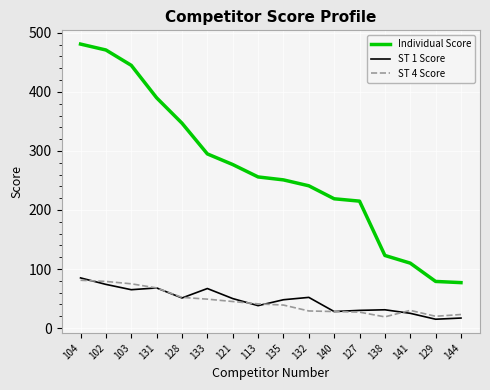

At 121, list the series in order from smallest to largest.

ST 4 Score, ST 1 Score, Individual Score